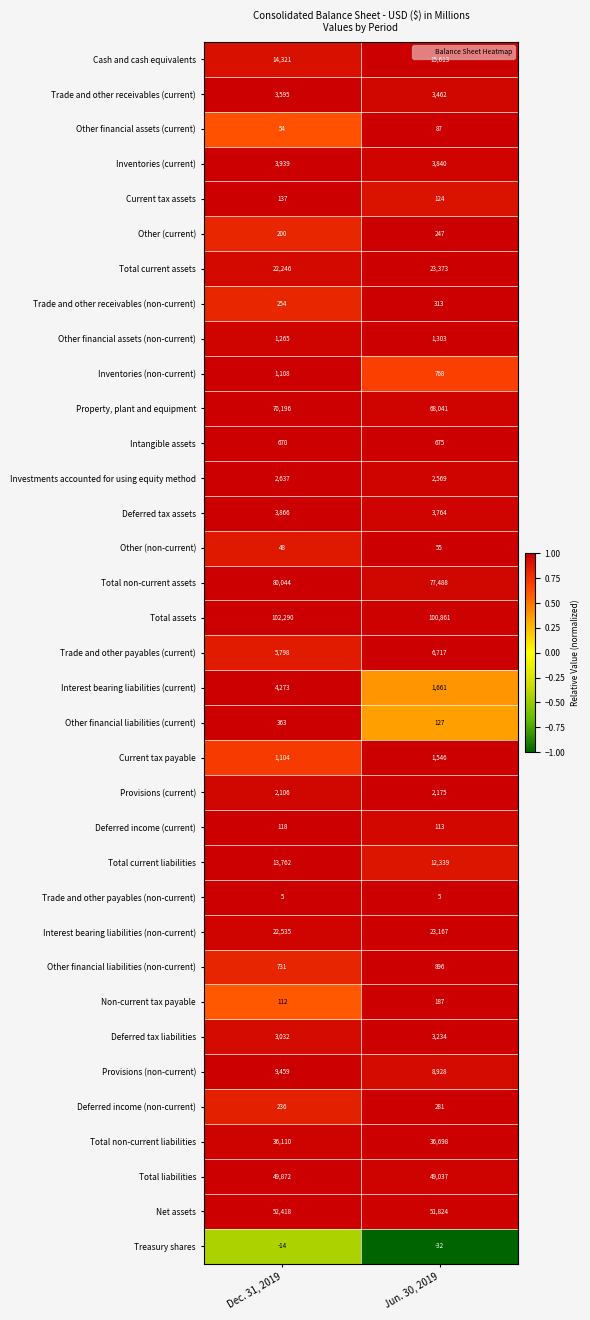

Which series has the largest range (max minus min)?

Interest bearing liabilities (current)